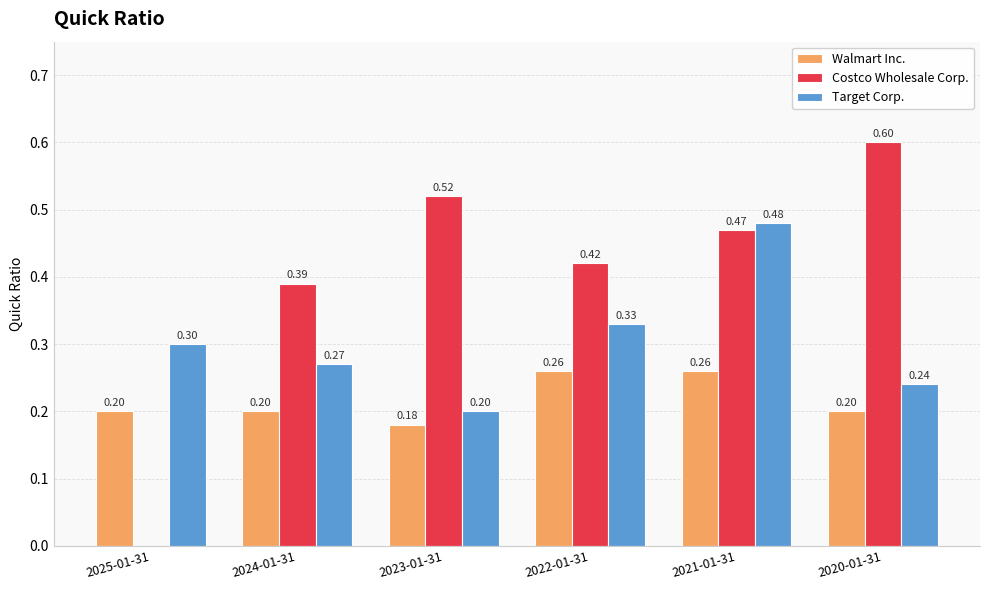

At which category is the sum across all series the highest?

2021-01-31